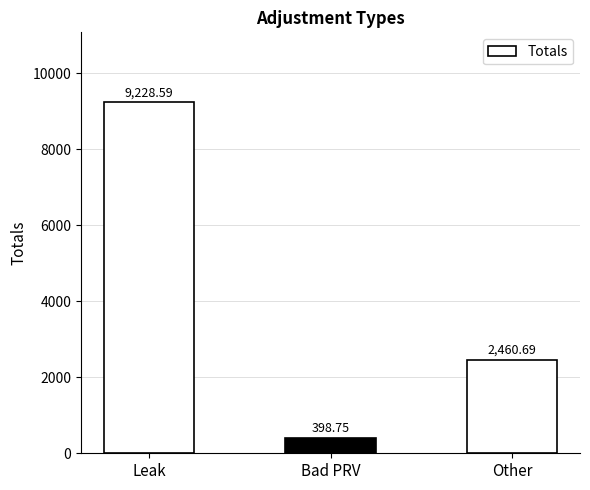

What position from the left is Leak?

1